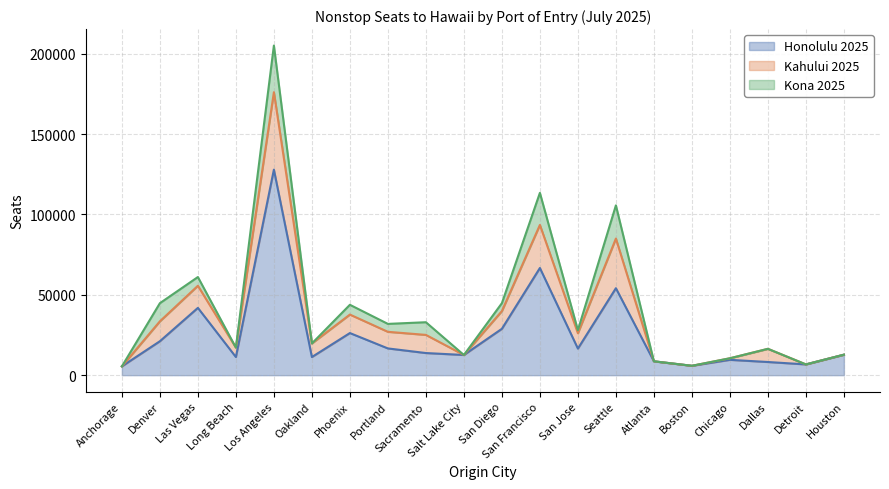

How many distinct data groups are displayed?

3